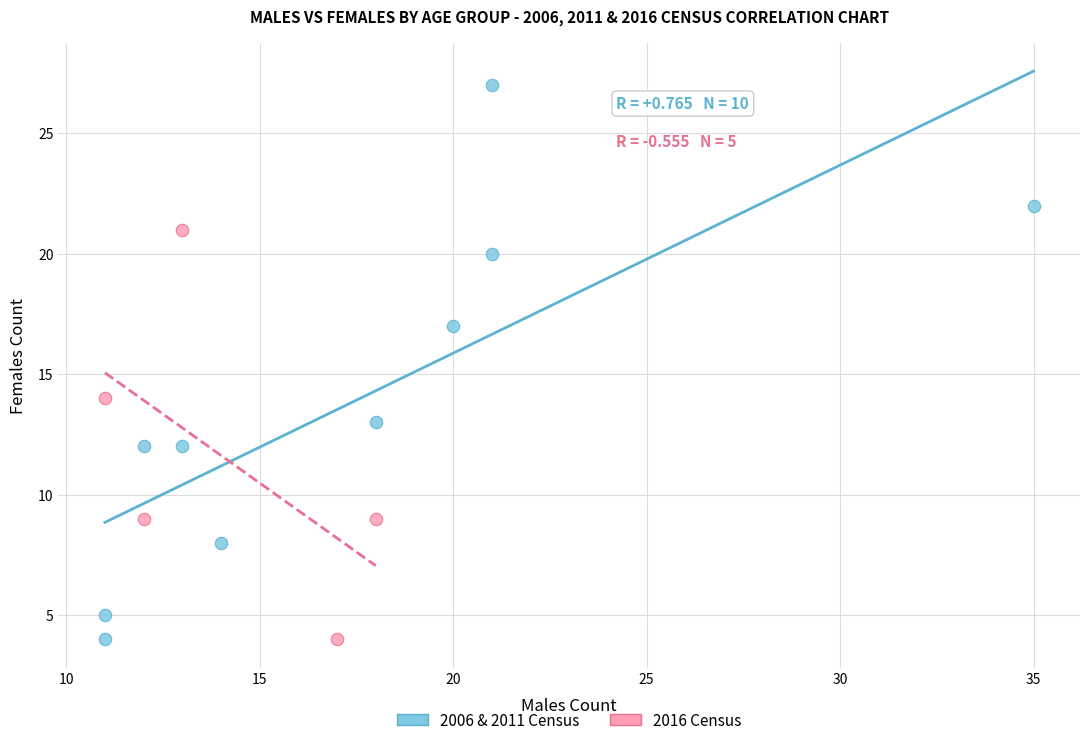

Which series contains the highest Y value?

2006 & 2011 Census